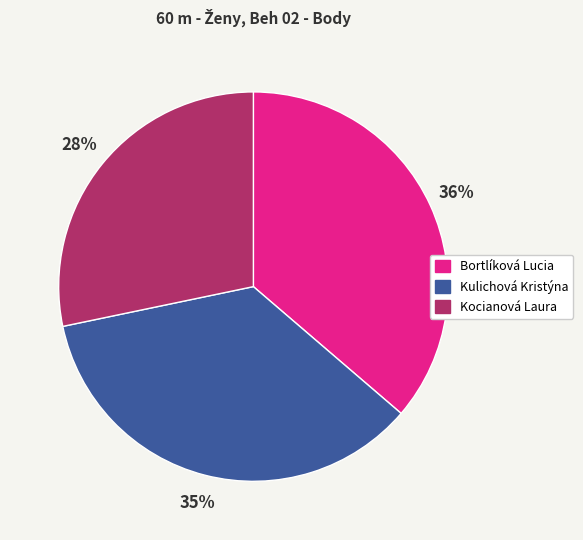

Between Kocianová Laura and Bortlíková Lucia, which is larger?

Bortlíková Lucia